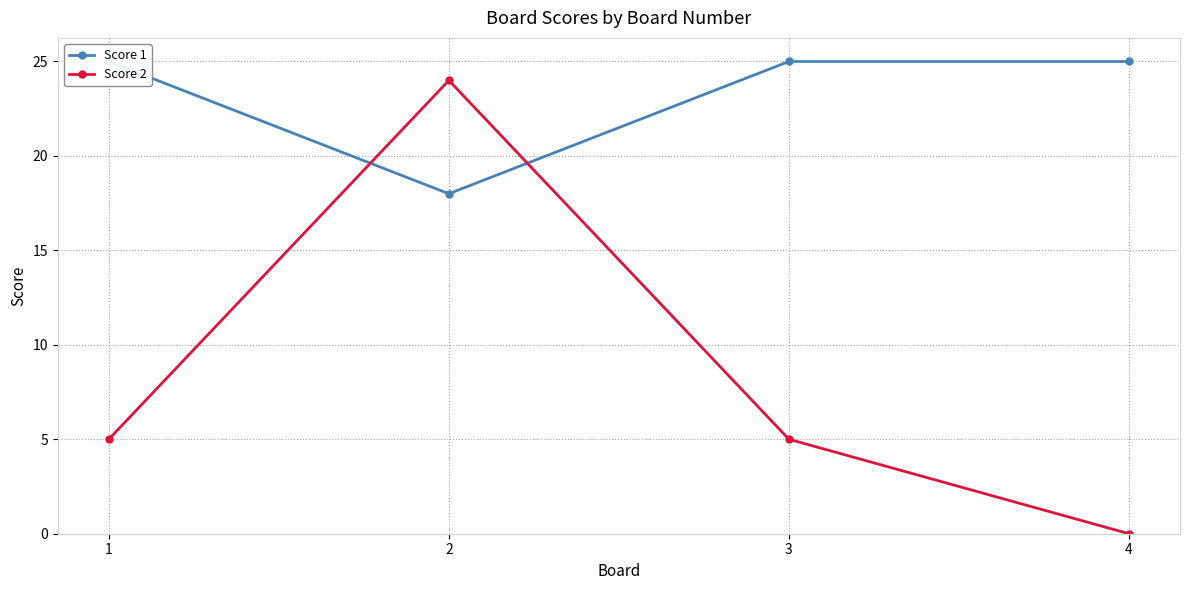

How many intersections are there between Score 1 and Score 2?

2